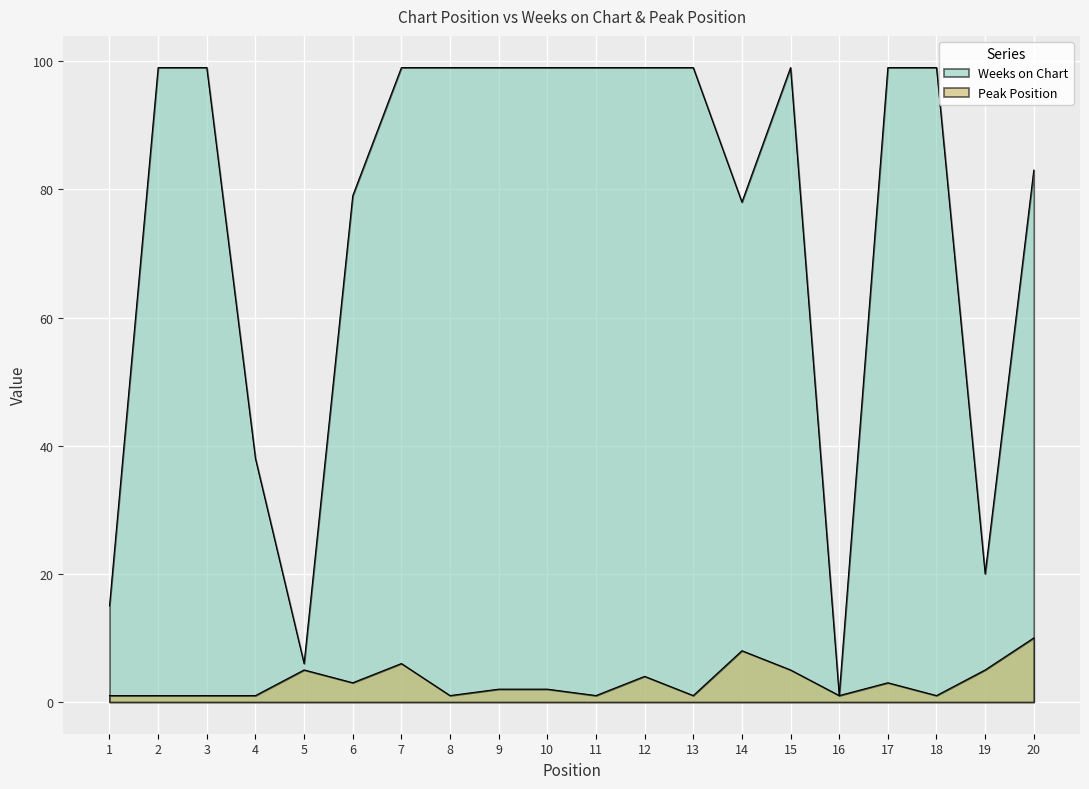

Reading right to left, what are all the values shown in this chart?

Weeks on Chart: 20=83	19=20	18=99	17=99	16=1	15=99	14=78	13=99	12=99	11=99	10=99	9=99	8=99	7=99	6=79	5=6	4=38	3=99	2=99	1=15
Peak Position: 20=10	19=5	18=1	17=3	16=1	15=5	14=8	13=1	12=4	11=1	10=2	9=2	8=1	7=6	6=3	5=5	4=1	3=1	2=1	1=1